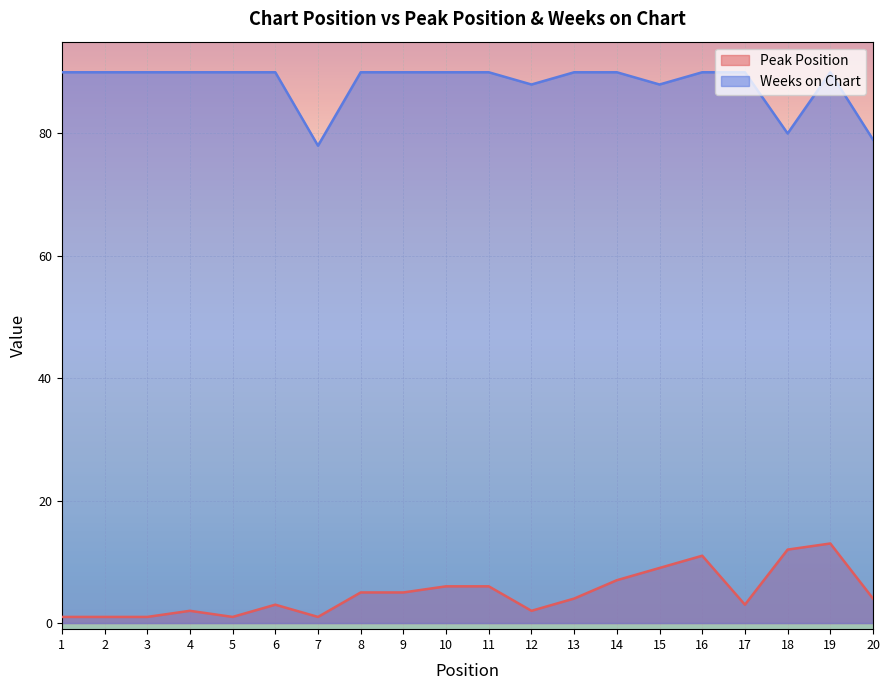

What is the minimum value shown in the chart?

1